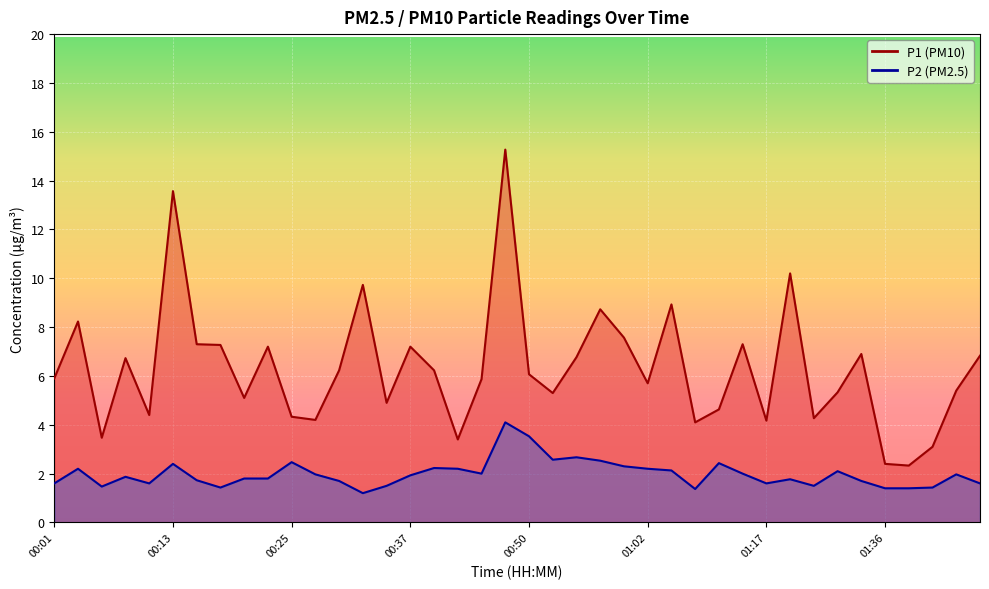

What is the value of the P2 point at the 32nd from the left?

1.8